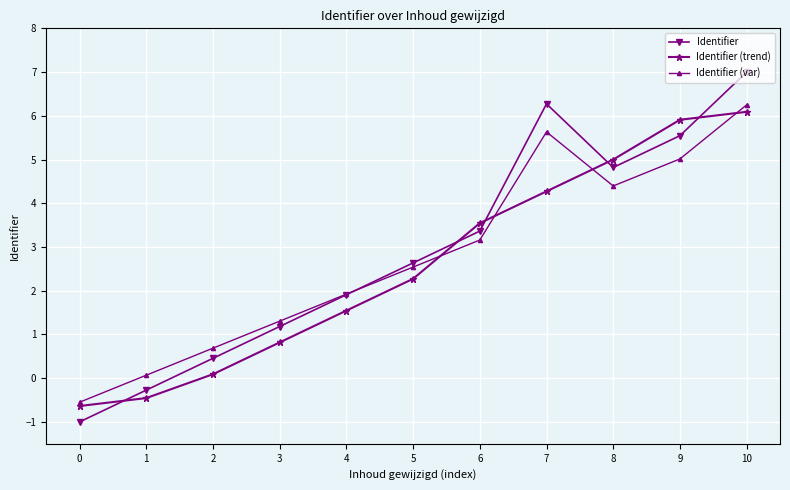

What is the value of the Identifier point at the 3rd from the left?

0.5